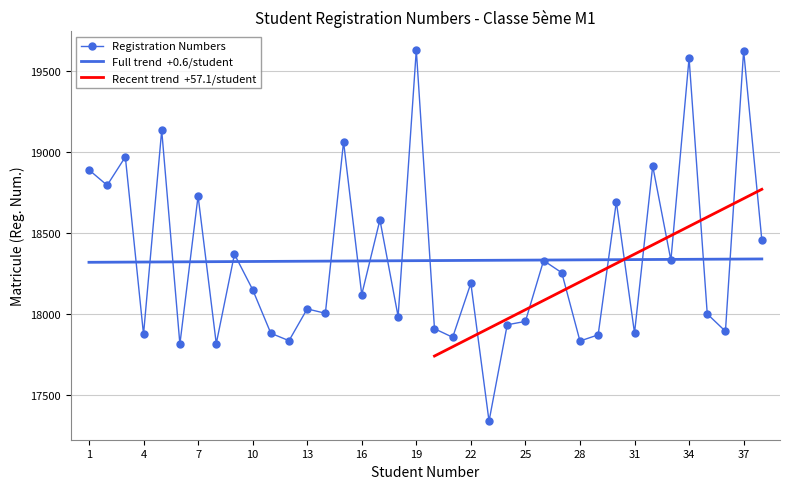

What is the approximate value of Registration Number at 34?

19577.0